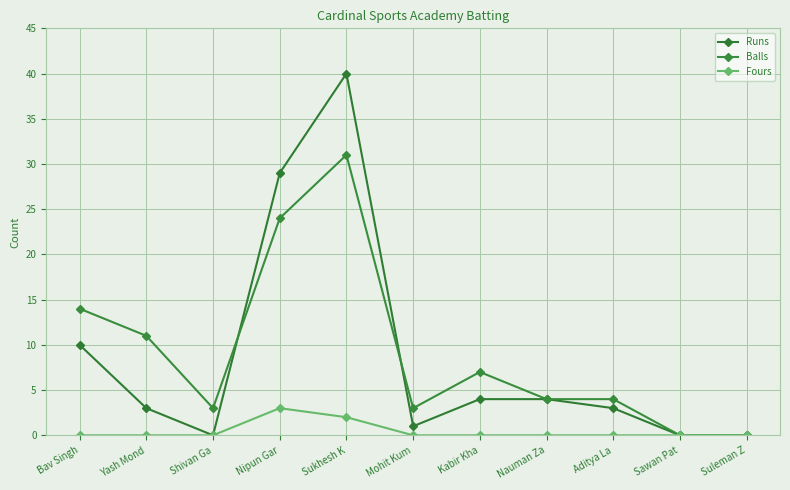

Reading right to left, list all the values displayed in this chart.

Runs: Suleman Z=0	Sawan Pat=0	Aditya La=3	Nauman Za=4	Kabir Kha=4	Mohit Kum=1	Sukhesh K=40	Nipun Gar=29	Shivan Ga=0	Yash Mond=3	Bav Singh=10
Balls: Suleman Z=0	Sawan Pat=0	Aditya La=4	Nauman Za=4	Kabir Kha=7	Mohit Kum=3	Sukhesh K=31	Nipun Gar=24	Shivan Ga=3	Yash Mond=11	Bav Singh=14
Fours: Suleman Z=0	Sawan Pat=0	Aditya La=0	Nauman Za=0	Kabir Kha=0	Mohit Kum=0	Sukhesh K=2	Nipun Gar=3	Shivan Ga=0	Yash Mond=0	Bav Singh=0